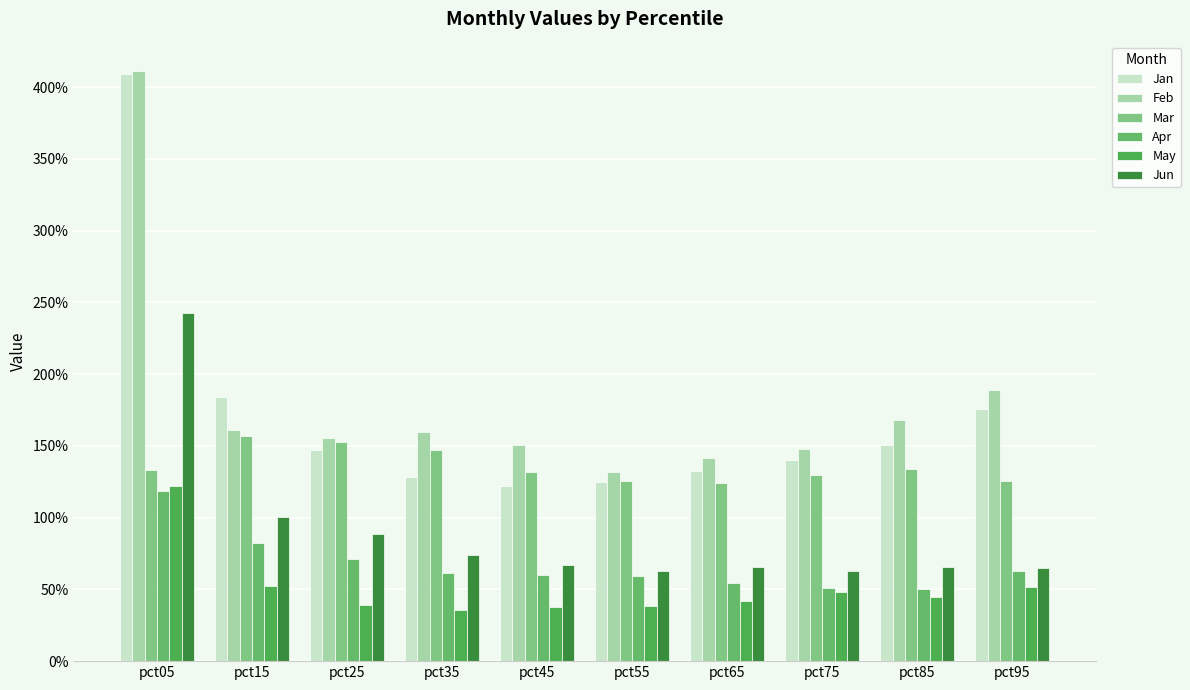

Is it true that May equals 0.1 at pct25?

False